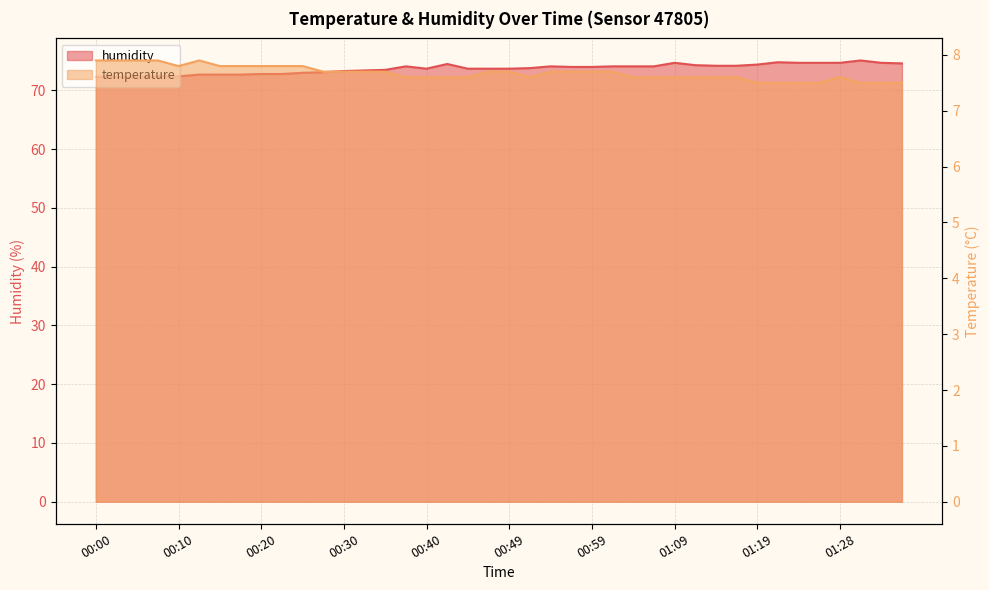

Which has a higher value, 01:26 or 00:03?

00:03